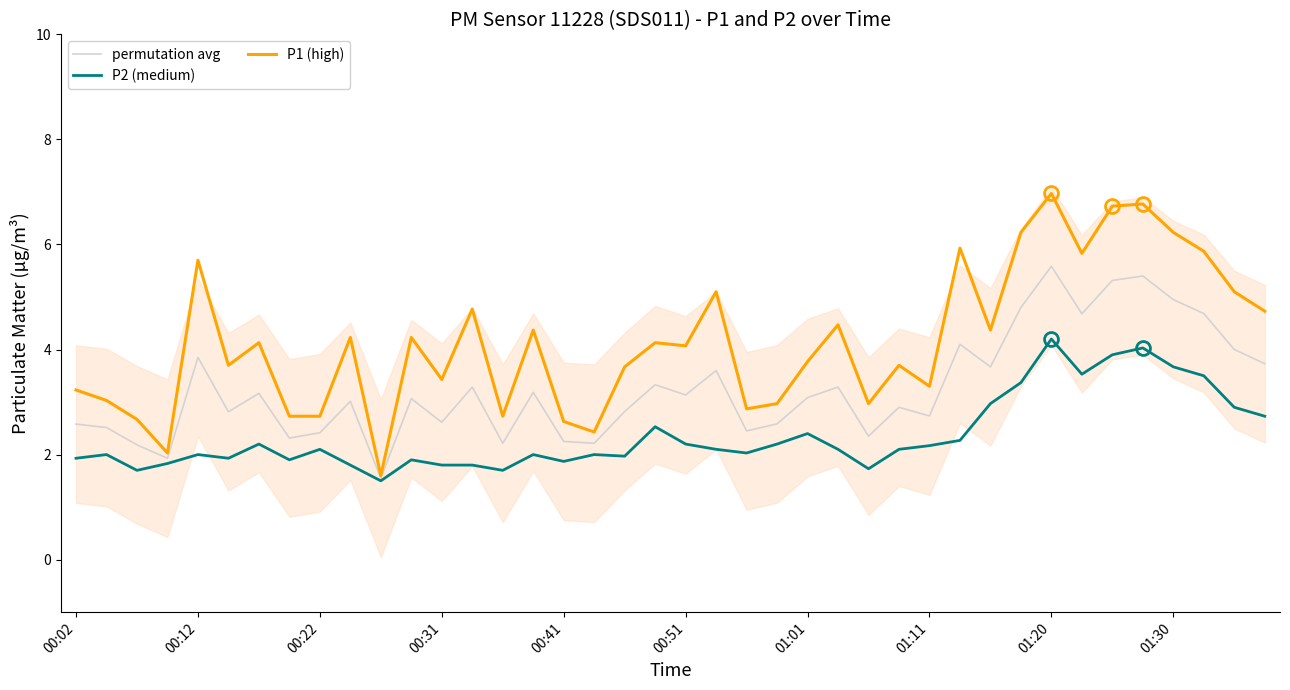

Rank the series by their maximum value, from lowest to highest.

P2 (medium), permutation avg, P1 (high)